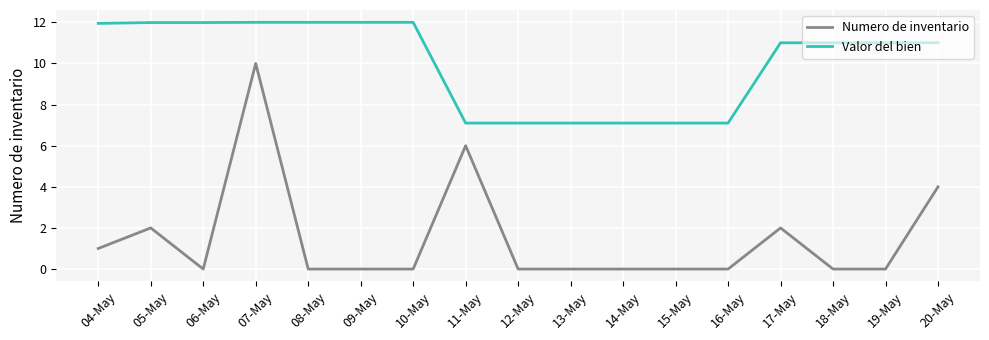

At which label does Numero de inventario reach its peak?

07-May